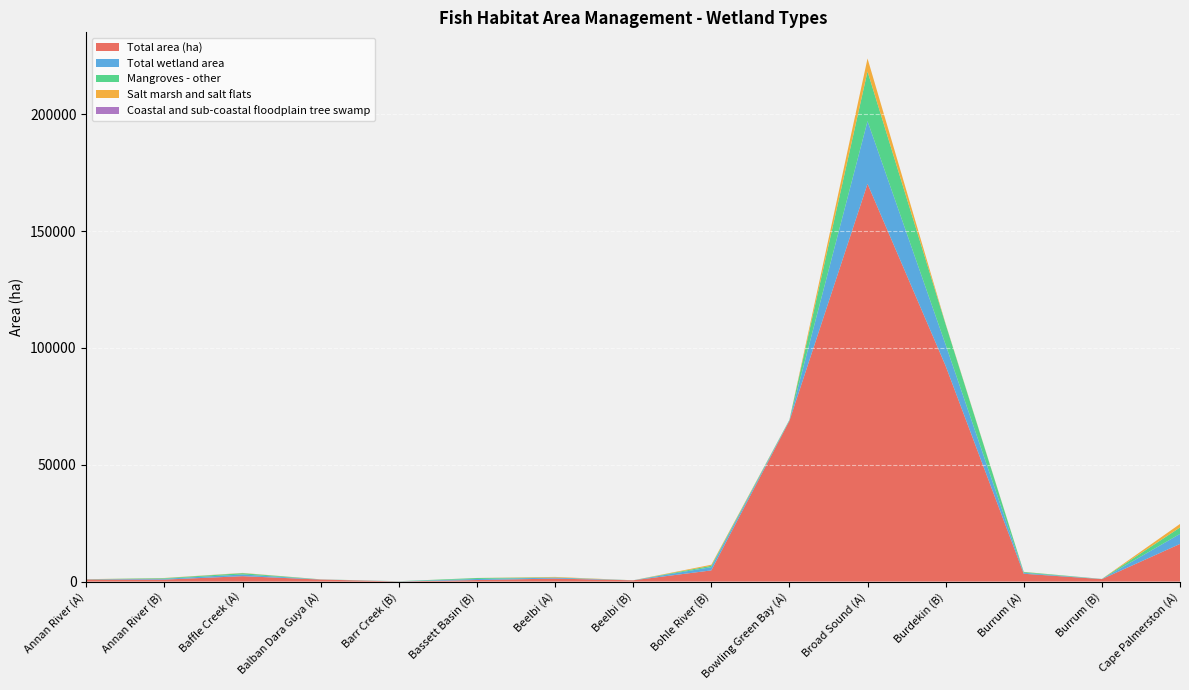

Reading right to left, list all the values displayed in this chart.

Total area (ha): Cape Palmerston (A)=16118	Burrum (B)=1060	Burrum (A)=3357	Burdekin (B)=92311	Broad Sound (A)=170245	Bowling Green Bay (A)=68788	Bohle River (B)=4790	Beelbi (B)=548	Beelbi (A)=1287	Bassett Basin (B)=664	Barr Creek (B)=63	Balban Dara Guya (A)=874	Baffle Creek (A)=2325	Annan River (B)=850	Annan River (A)=896
Total wetland area: Cape Palmerston (A)=4288	Burrum (B)=45	Burrum (A)=408	Burdekin (B)=9076	Broad Sound (A)=26838	Bowling Green Bay (A)=232	Bohle River (B)=1400	Beelbi (B)=11	Beelbi (A)=398	Bassett Basin (B)=448	Barr Creek (B)=53	Balban Dara Guya (A)=49	Baffle Creek (A)=716	Annan River (B)=350	Annan River (A)=66
Mangroves - other: Cape Palmerston (A)=2751	Burrum (B)=44	Burrum (A)=342	Burdekin (B)=8743	Broad Sound (A)=21261	Bowling Green Bay (A)=230	Bohle River (B)=578	Beelbi (B)=8	Beelbi (A)=103	Bassett Basin (B)=411	Barr Creek (B)=48	Balban Dara Guya (A)=26	Baffle Creek (A)=552	Annan River (B)=267	Annan River (A)=50
Salt marsh and salt flats: Cape Palmerston (A)=1508	Burrum (B)=0	Burrum (A)=61	Burdekin (B)=229	Broad Sound (A)=5547	Bowling Green Bay (A)=2	Bohle River (B)=443	Beelbi (B)=3	Beelbi (A)=215	Bassett Basin (B)=29	Barr Creek (B)=5	Balban Dara Guya (A)=23	Baffle Creek (A)=98	Annan River (B)=83	Annan River (A)=17
Coastal and sub-coastal floodplain tree swamp: Cape Palmerston (A)=0	Burrum (B)=0	Burrum (A)=4	Burdekin (B)=0	Broad Sound (A)=0	Bowling Green Bay (A)=0	Bohle River (B)=0	Beelbi (B)=0	Beelbi (A)=0	Bassett Basin (B)=1	Barr Creek (B)=0	Balban Dara Guya (A)=0	Baffle Creek (A)=19	Annan River (B)=0	Annan River (A)=0